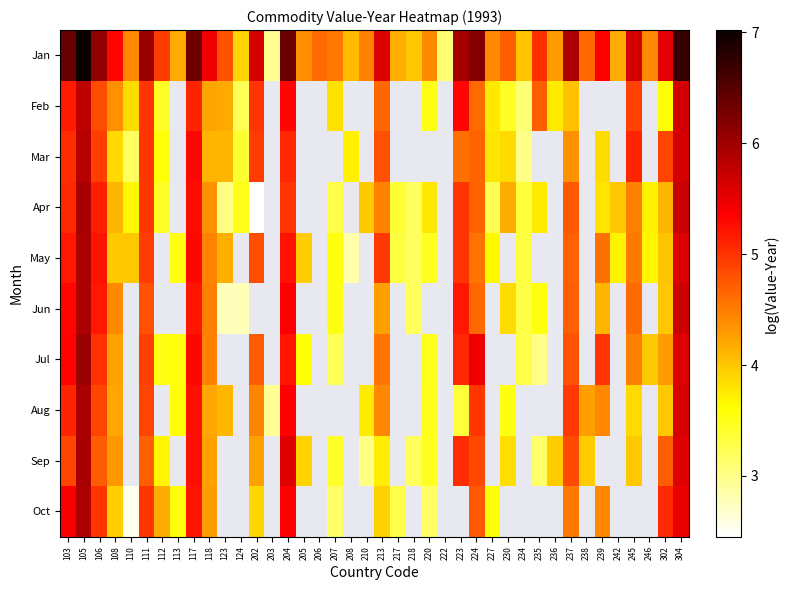

Is it true that Sep equals 3.4 at 207?

True